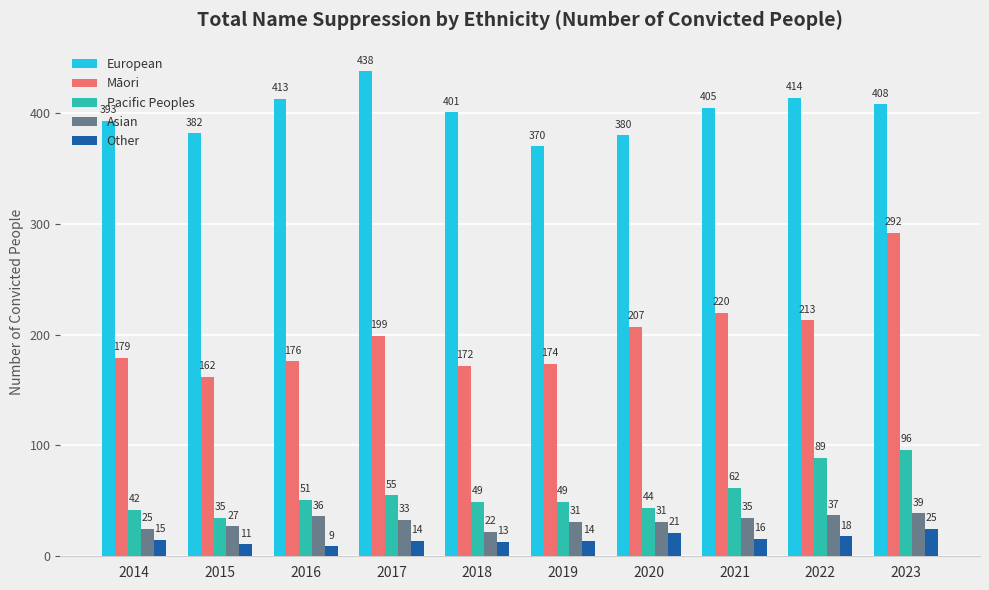

Where is Other nearest to the value 17?

2021